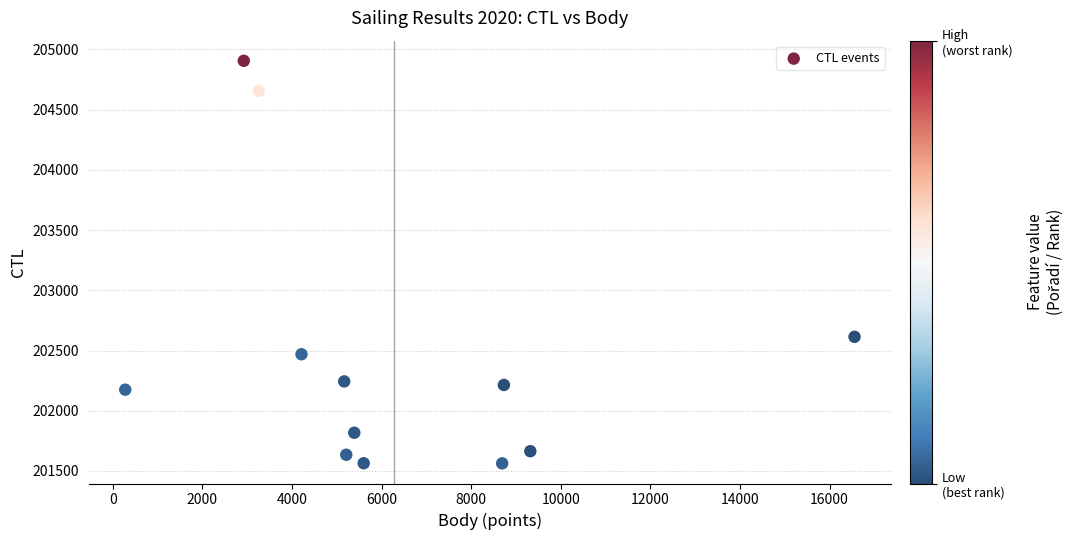

What Y value in the scatter plot is closest to 203234?

202613.7